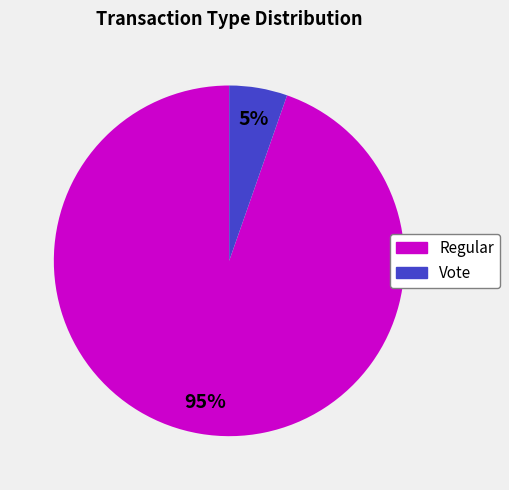

To the nearest percent, what is the combined percentage of Vote and Regular?

100%